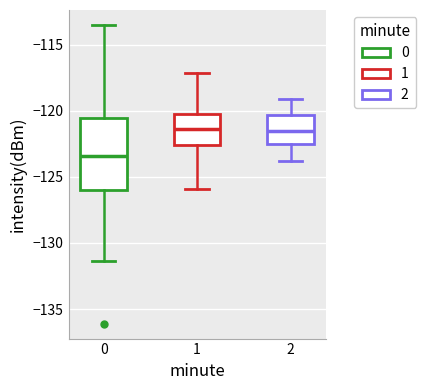

Where does the median line of the box at x = 2 sit on the y-axis? The values are not printed on the chart, so give them approximately, as read against the axis.

-121.5